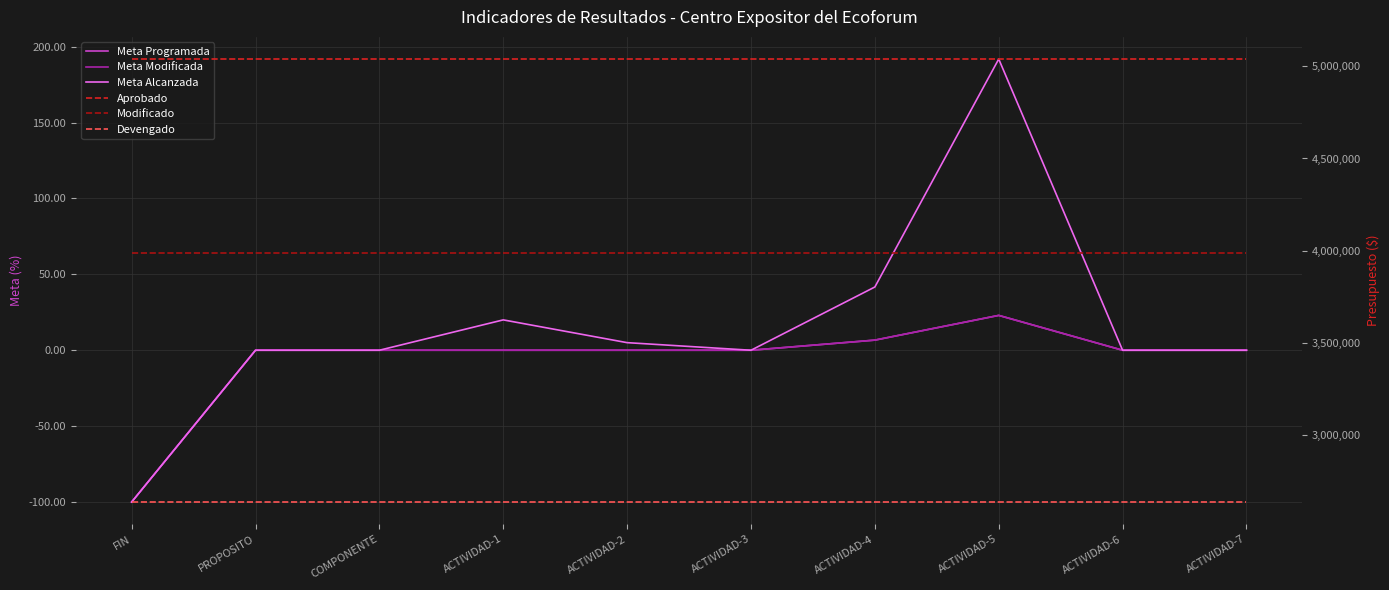

The value of Meta Alcanzada at PROPOSITO is -116.5. True or false?

False